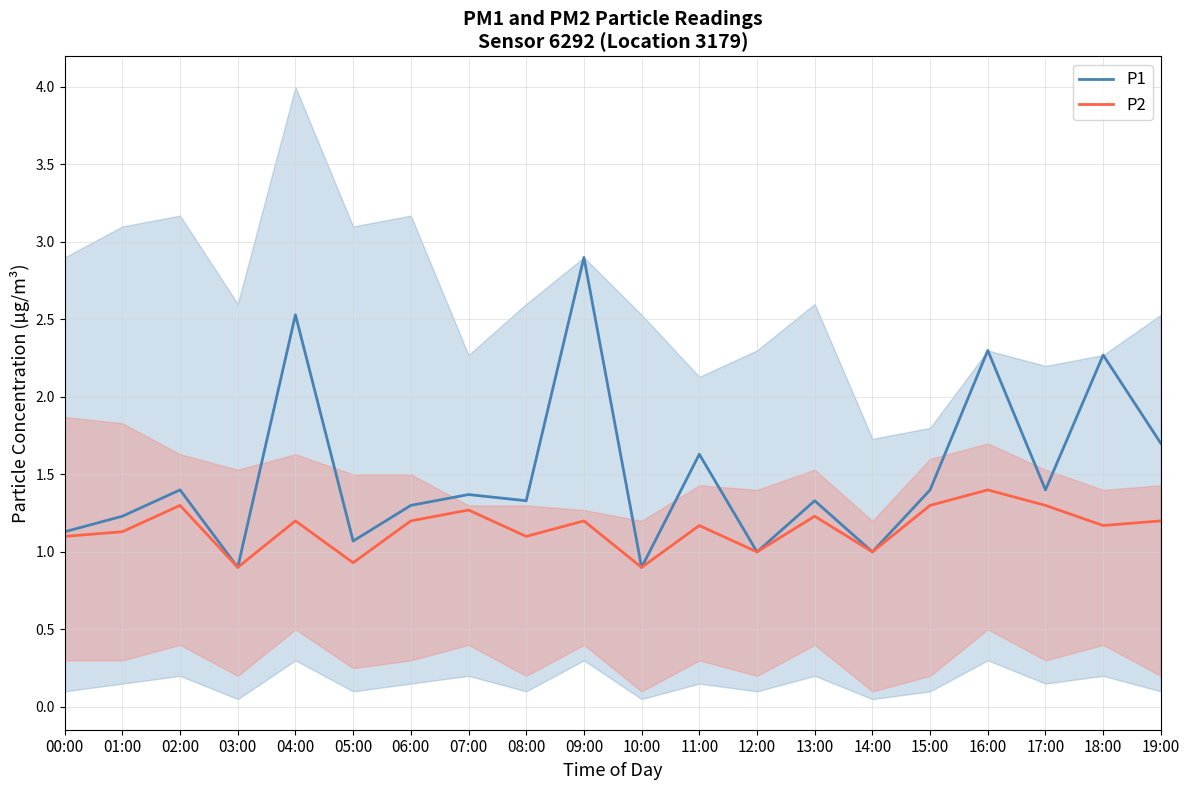

List the series in order of their peak value, lowest first.

P2, P1